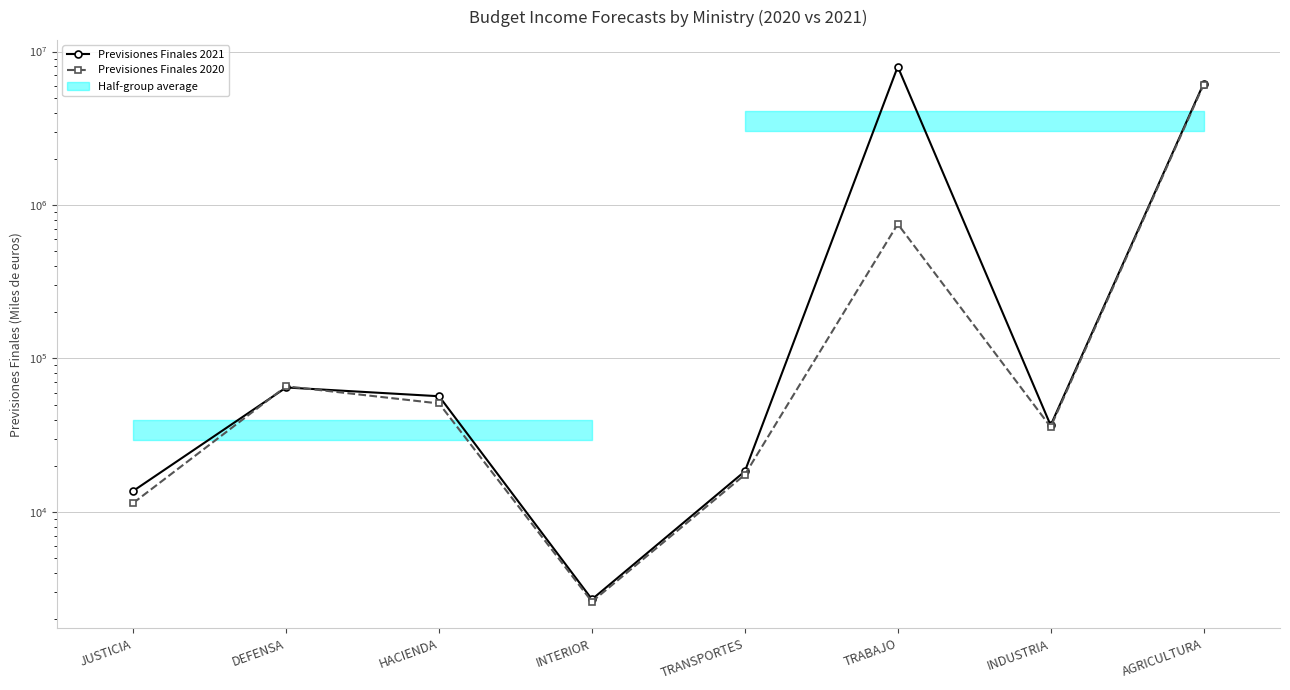

Which has a higher value, INDUSTRIA or TRANSPORTES?

INDUSTRIA